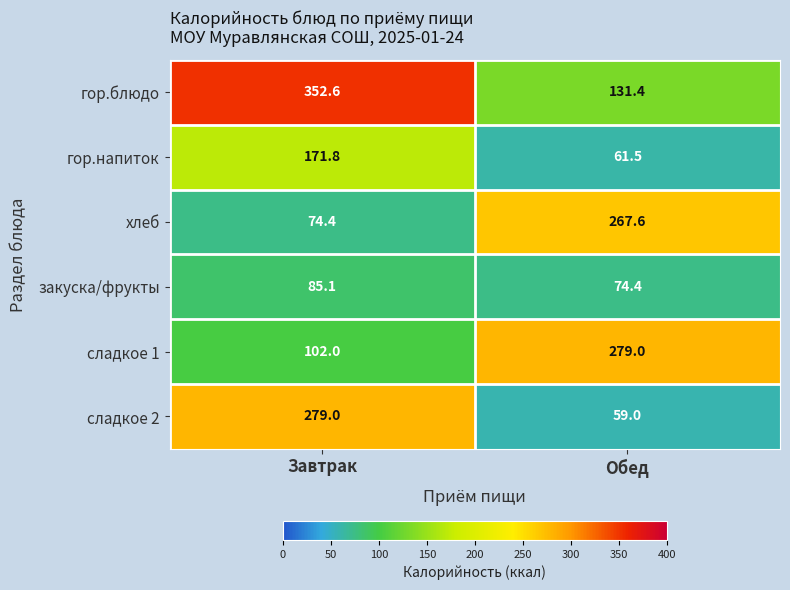

The сладкое 2 series shows 279.0 at Завтрак. True or false?

True